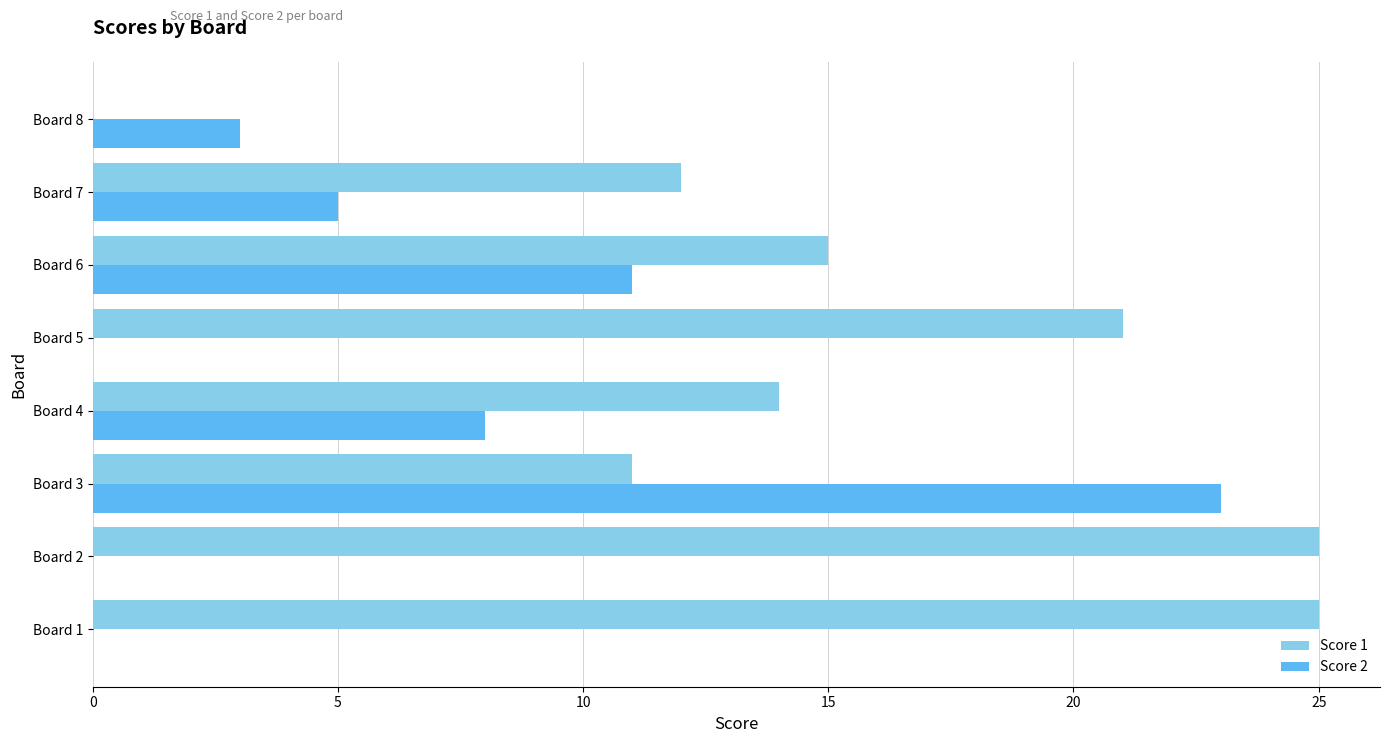

What is the sum of all Score 2 values?

50